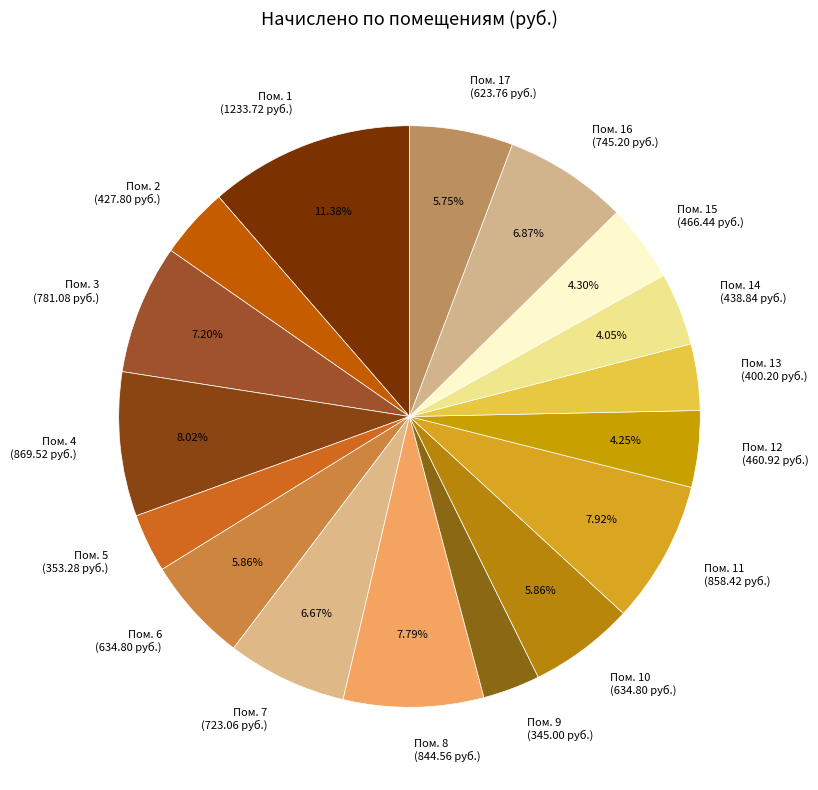

To the nearest percent, what is the difference between the largest and smallest slice percentages?

8%